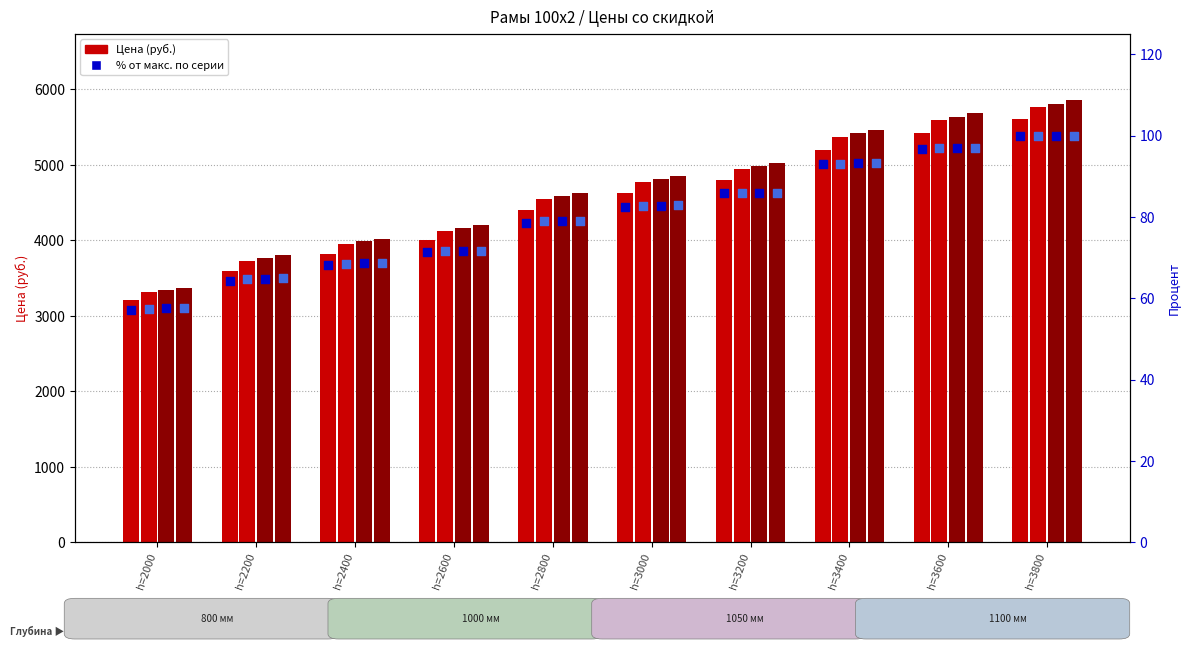

Which series has the largest total across all categories?

depth_1100